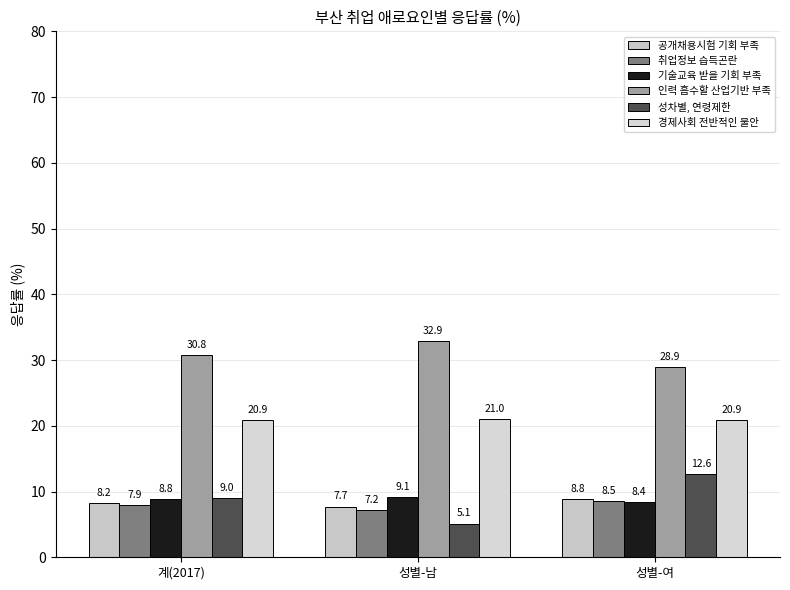

True or false: 기술교육 받을 기회 부족 has a value of 5.7 at 성별-여.

False